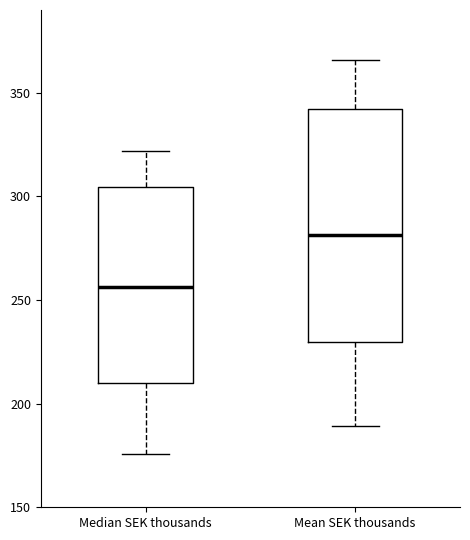

Where does the upper whisker of the box for Mean SEK thousands end on the y-axis? The values are not printed on the chart, so give them approximately, as read against the axis.

365